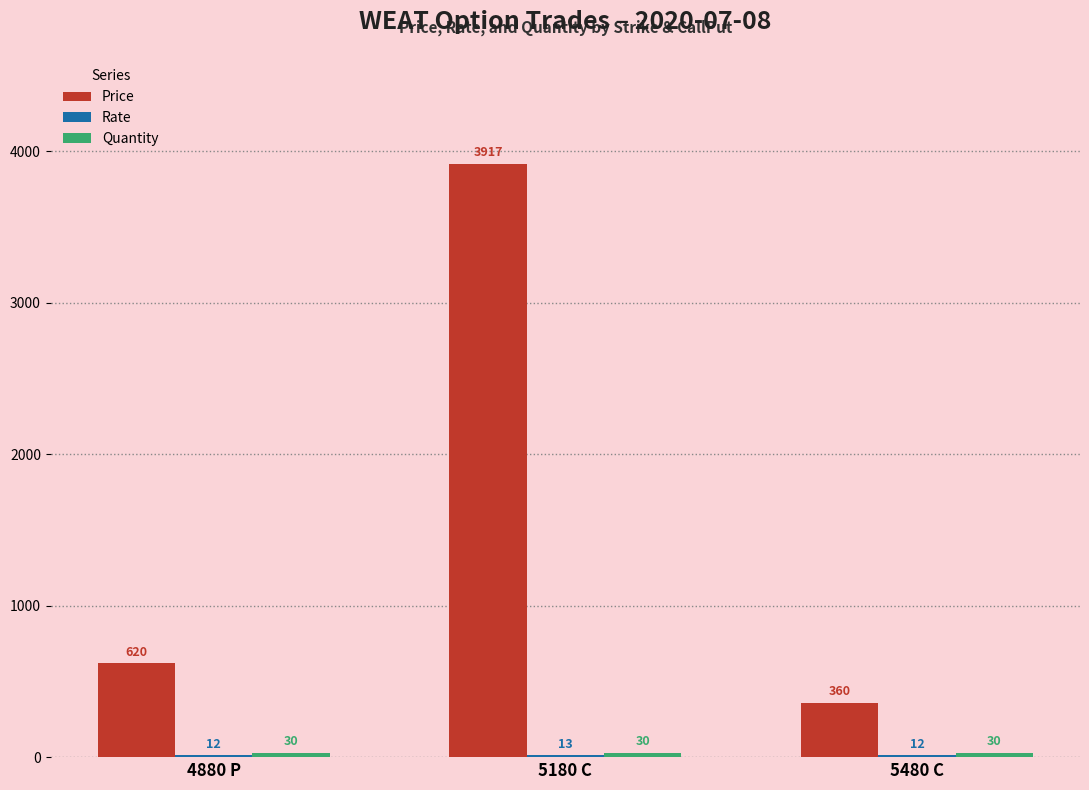

Where is Price nearest to the value 2138?

4880 P